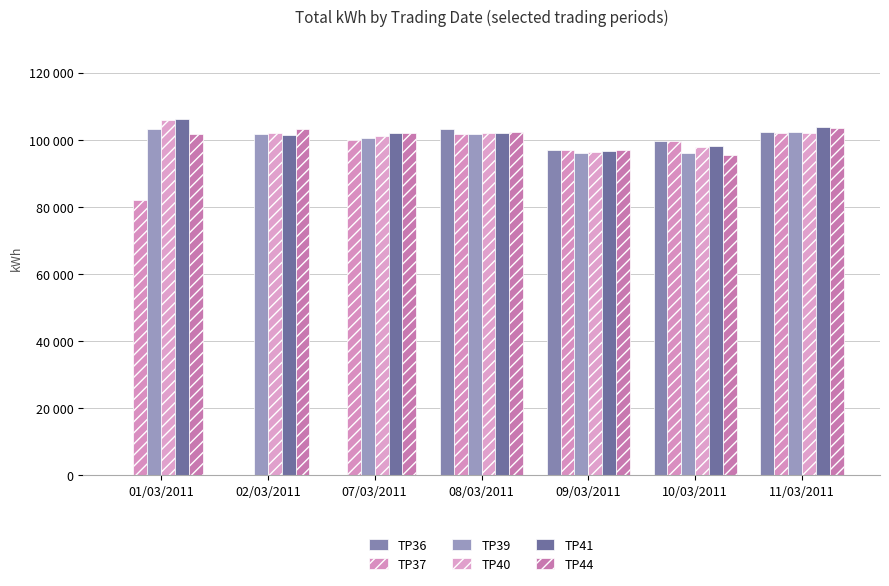

Reading right to left, extract all data points from this chart.

TP36: 102200	99450	96900	103150	0	0	0
TP37: 102100	99600	96900	101550	100000	0	81950
TP39: 102150	96100	96150	101600	100450	101700	103100
TP40: 102100	97900	96400	102000	101150	101850	105900
TP41: 103850	98050	96550	102050	101900	101500	106050
TP44: 103600	95550	96800	102250	102100	103300	101750